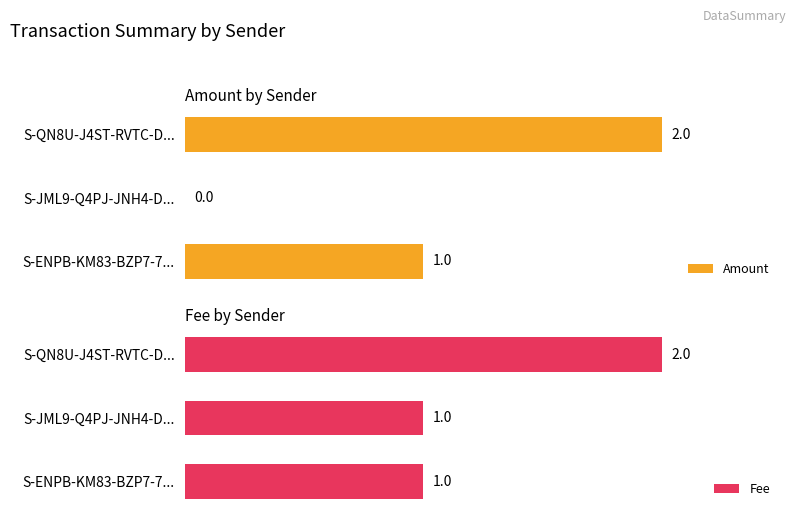

List the series in order of their peak value, highest first.

Amount, Fee